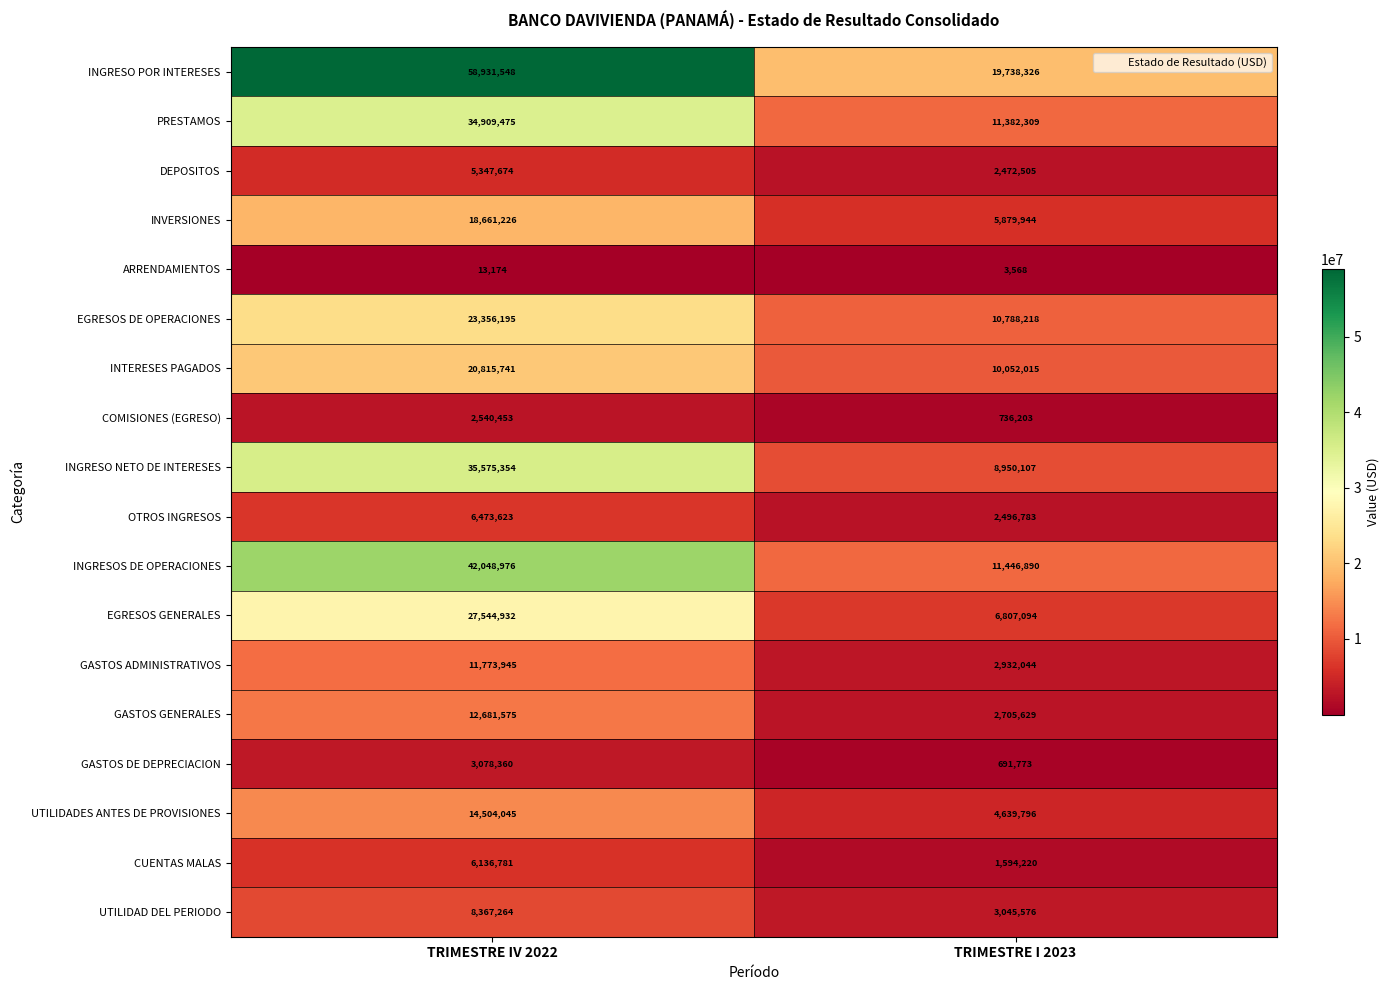

Which label corresponds to the smallest value in the chart?

TRIMESTRE I 2023